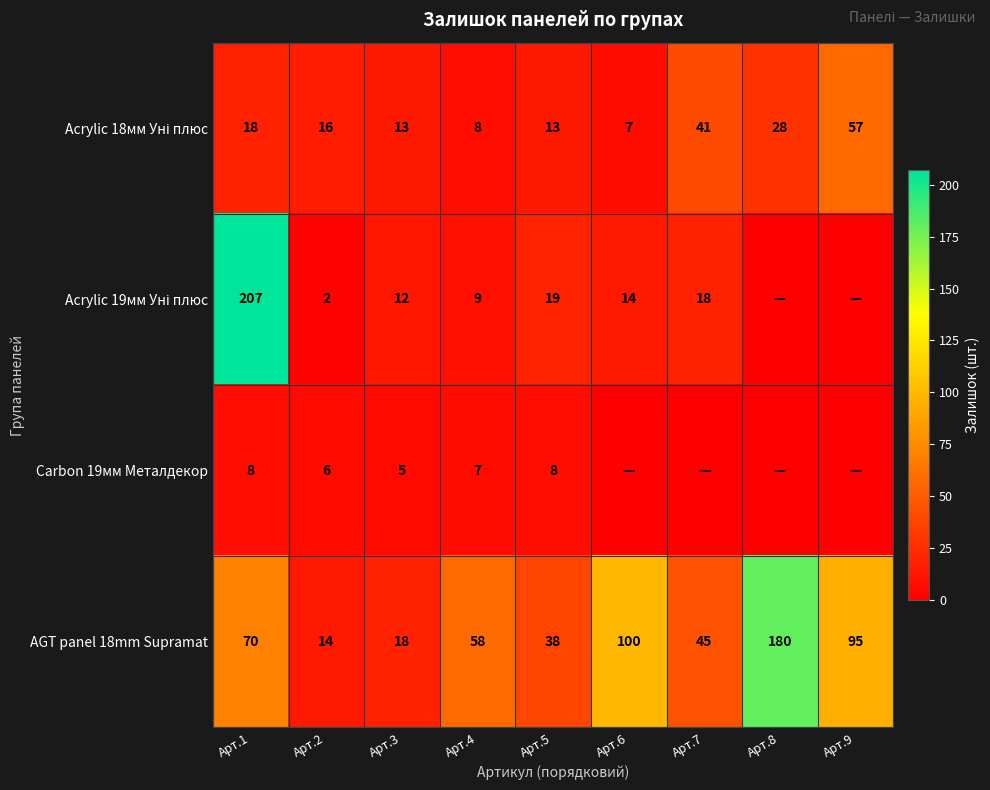

List the labels in order of AGT panel 18mm Supramat value, smallest first.

Арт.2, Арт.3, Арт.5, Арт.7, Арт.4, Арт.1, Арт.9, Арт.6, Арт.8